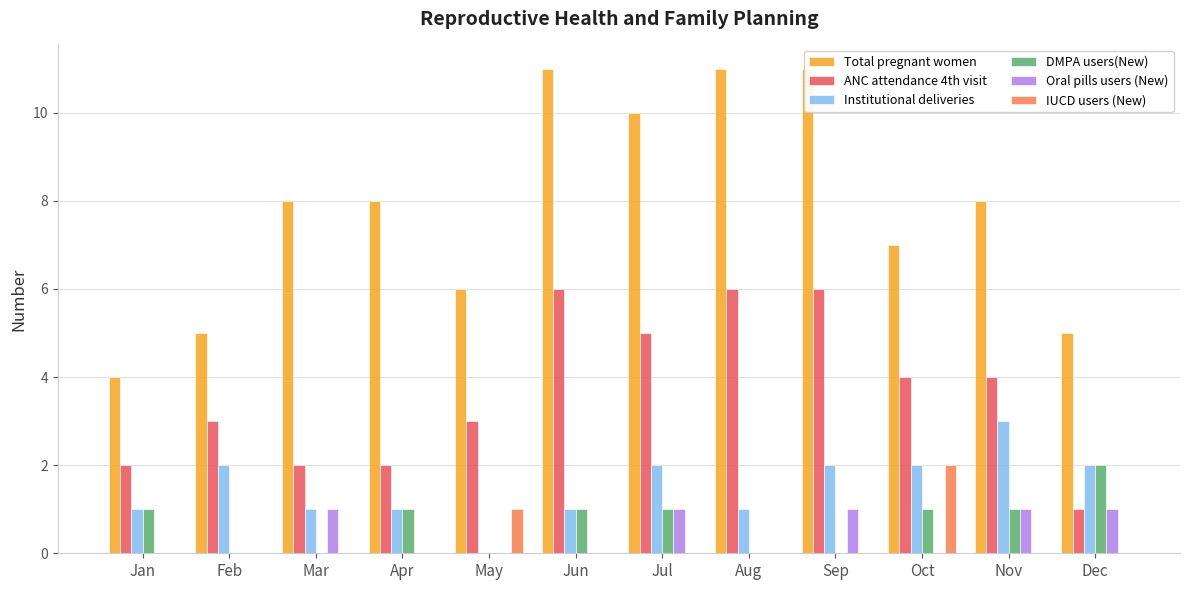

At which category is the sum across all series the highest?

Sep